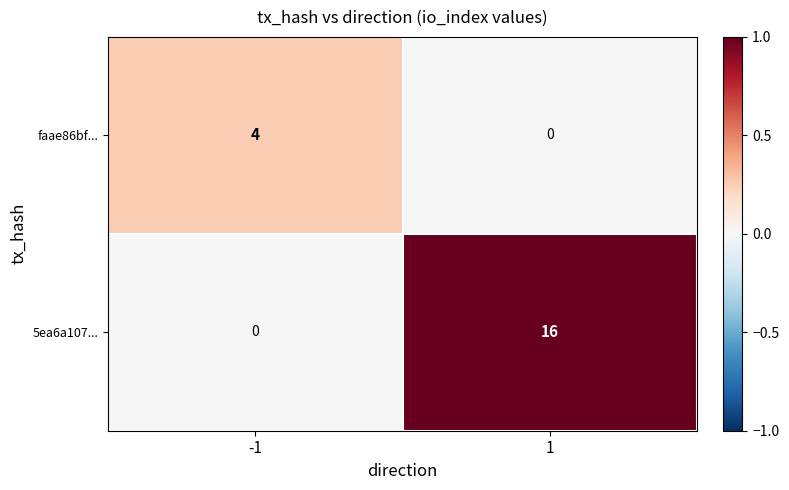

Which series changed the most between -1 and 1?

5ea6a107...